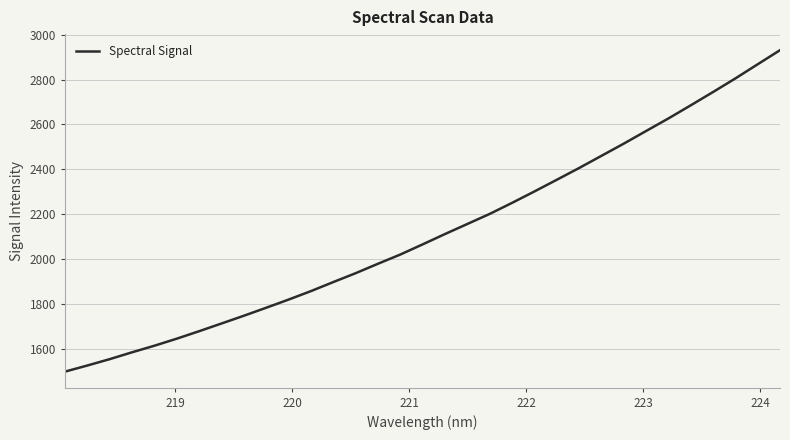

What is the smallest value displayed?

1498.2